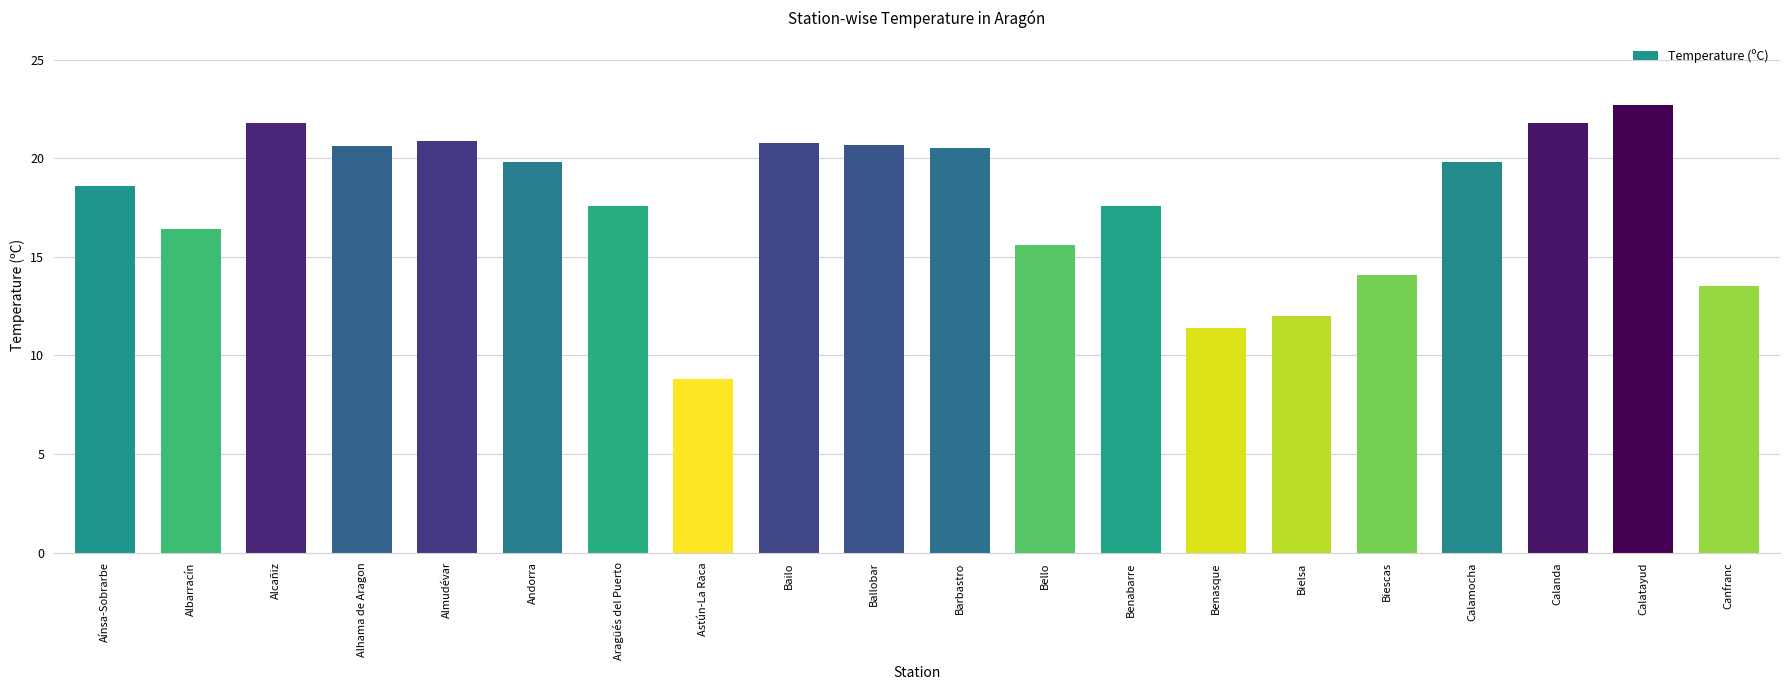

The chart shows a value of 18.8 at Biescas. True or false?

False